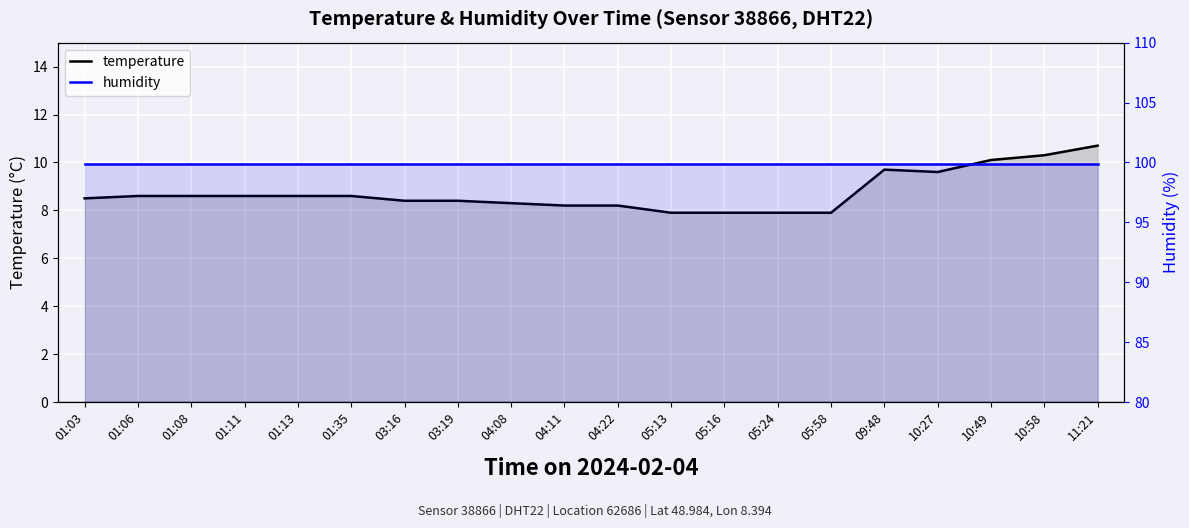

Does the chart display data point markers on the line(s)?

No